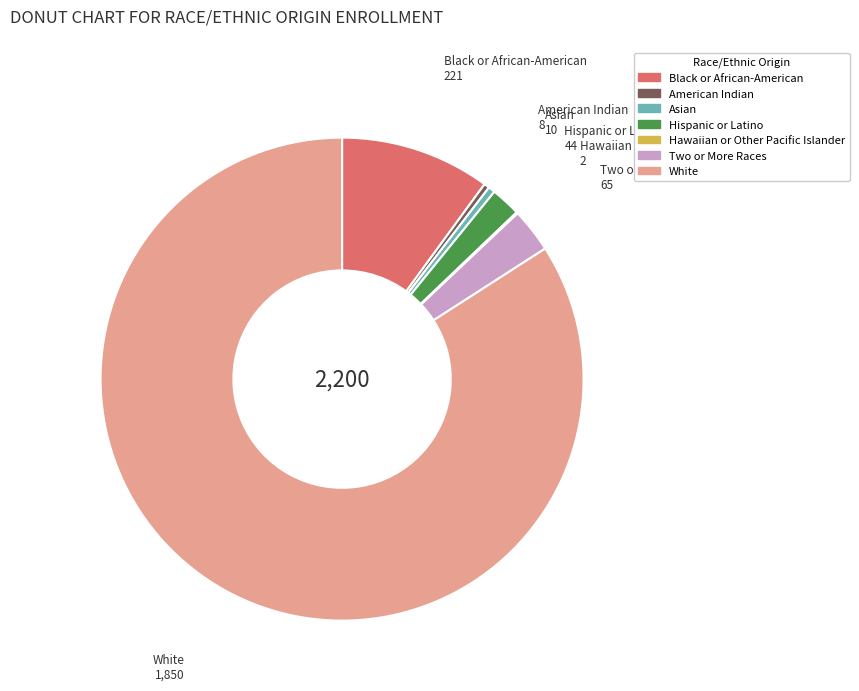

The White slice represents 84% of the pie. True or false?

True